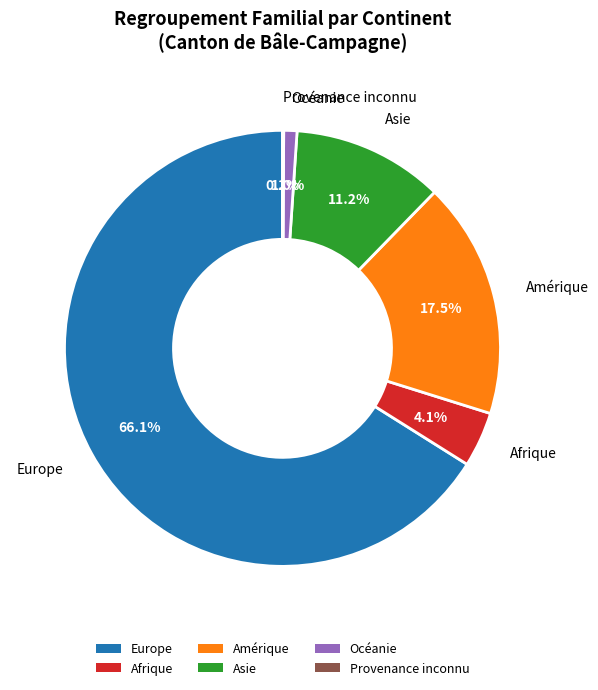

Is there a majority slice in this chart?

Yes